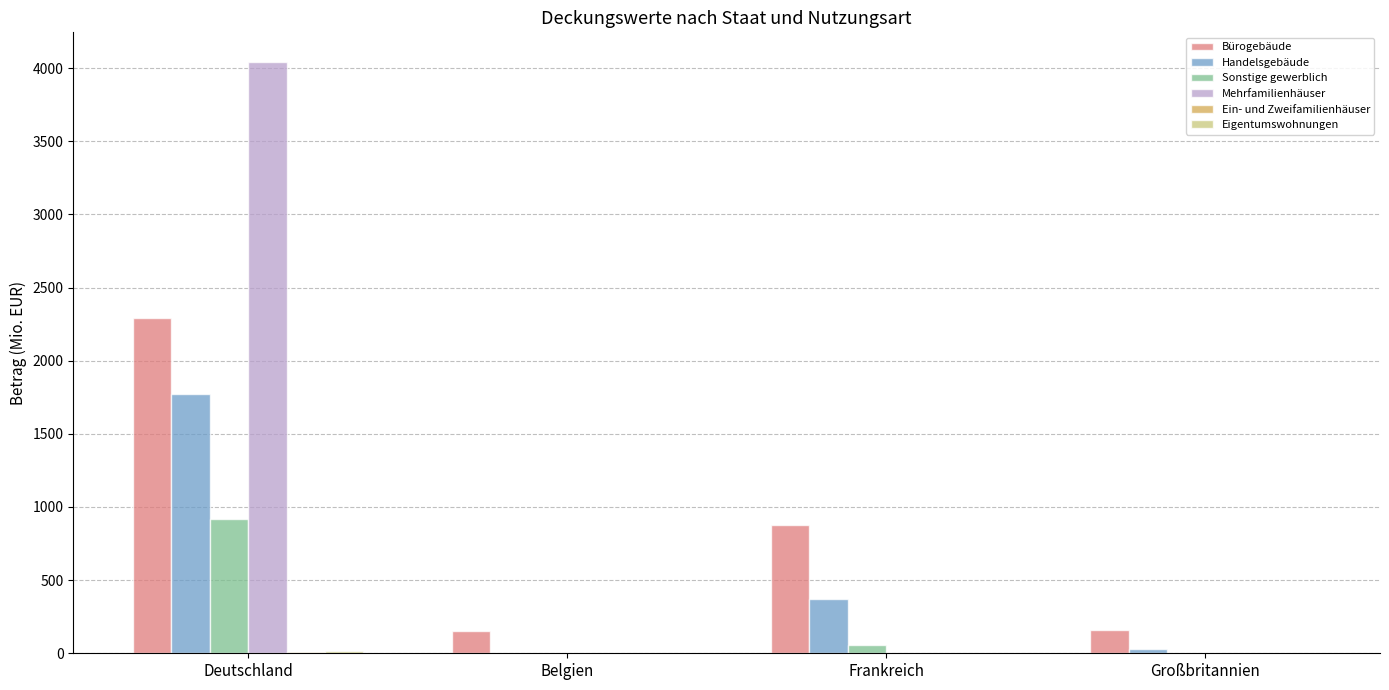

How many groups of bars are there?

4